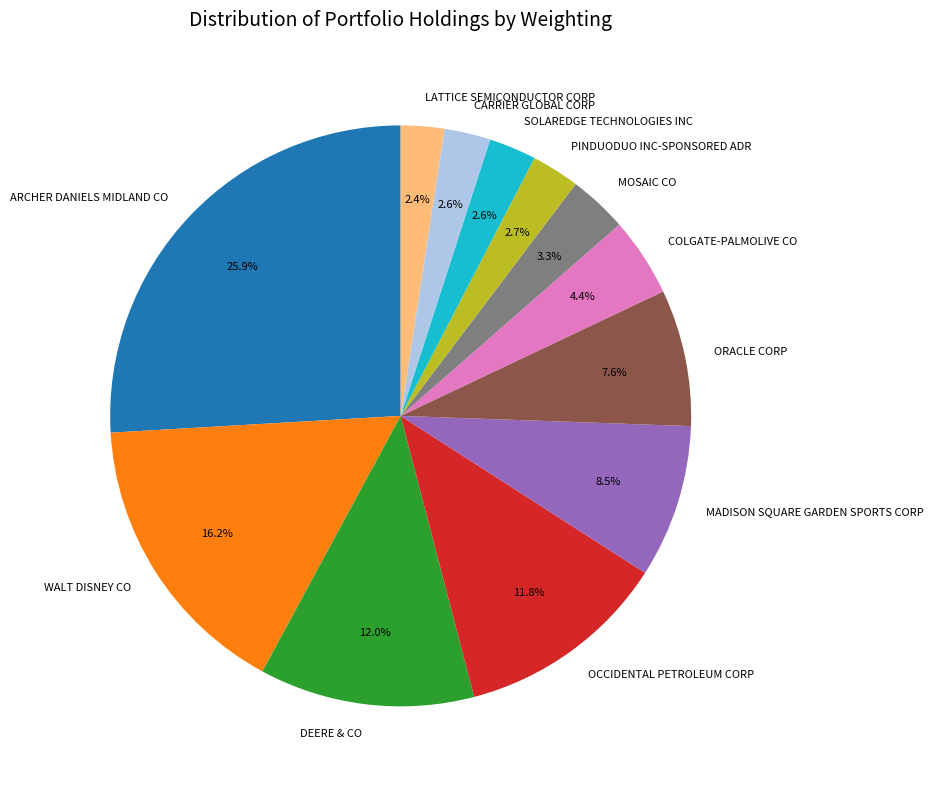

The COLGATE-PALMOLIVE CO slice represents 4% of the pie. True or false?

True